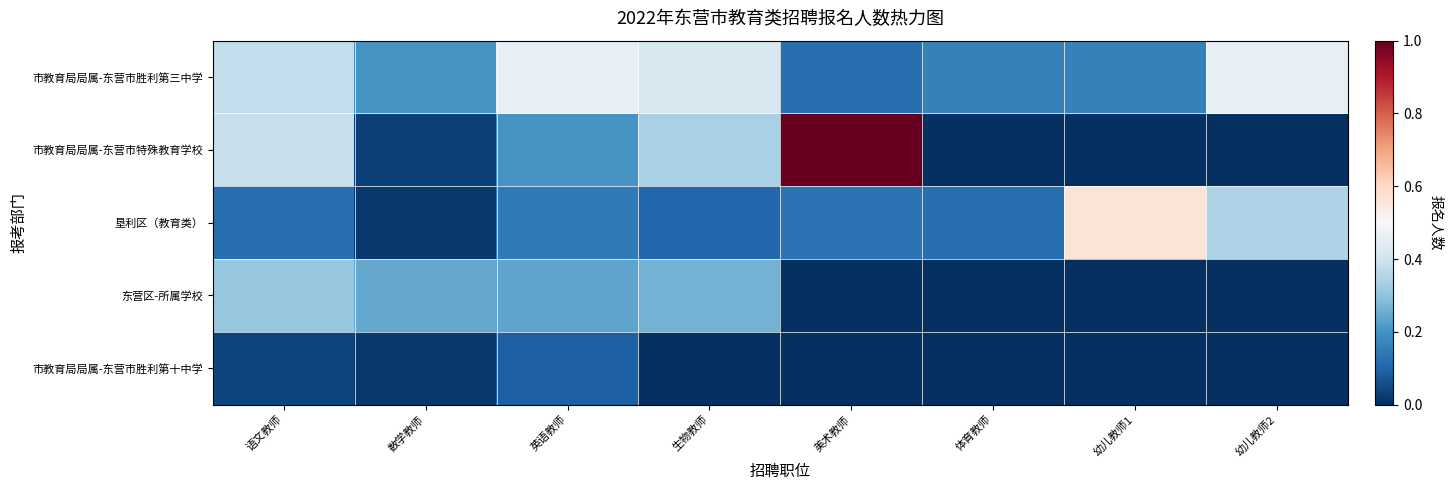

What is the spread (max minus min) of values at 数学教师?

28